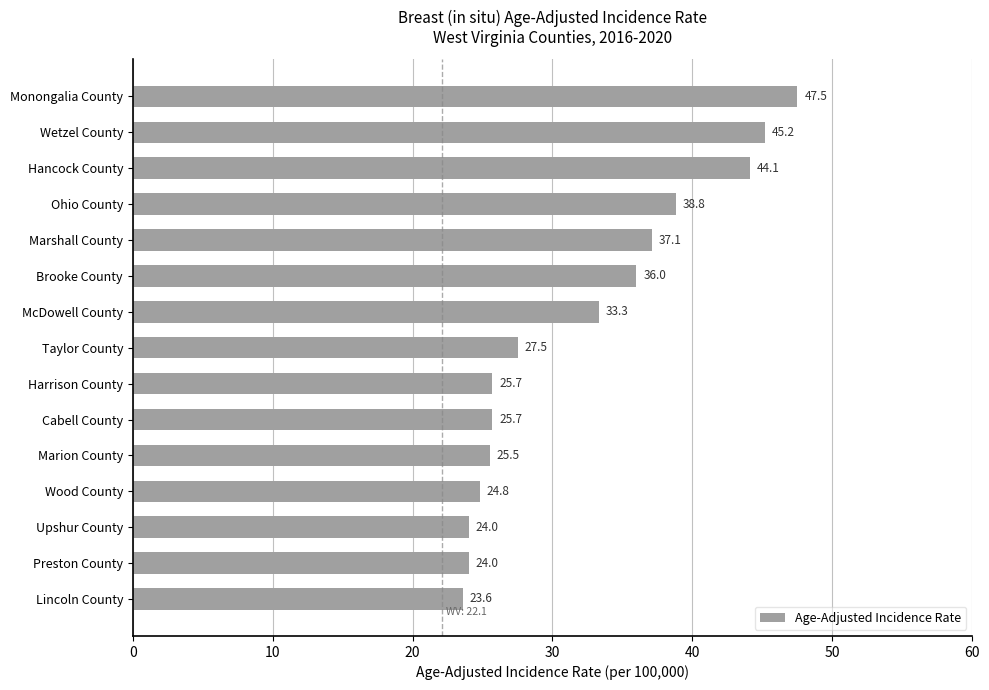

Reading top to bottom, what are all the values shown in this chart?

Monongalia County=47.5	Wetzel County=45.2	Hancock County=44.1	Ohio County=38.8	Marshall County=37.1	Brooke County=36.0	McDowell County=33.3	Taylor County=27.5	Harrison County=25.7	Cabell County=25.7	Marion County=25.5	Wood County=24.8	Upshur County=24.0	Preston County=24.0	Lincoln County=23.6